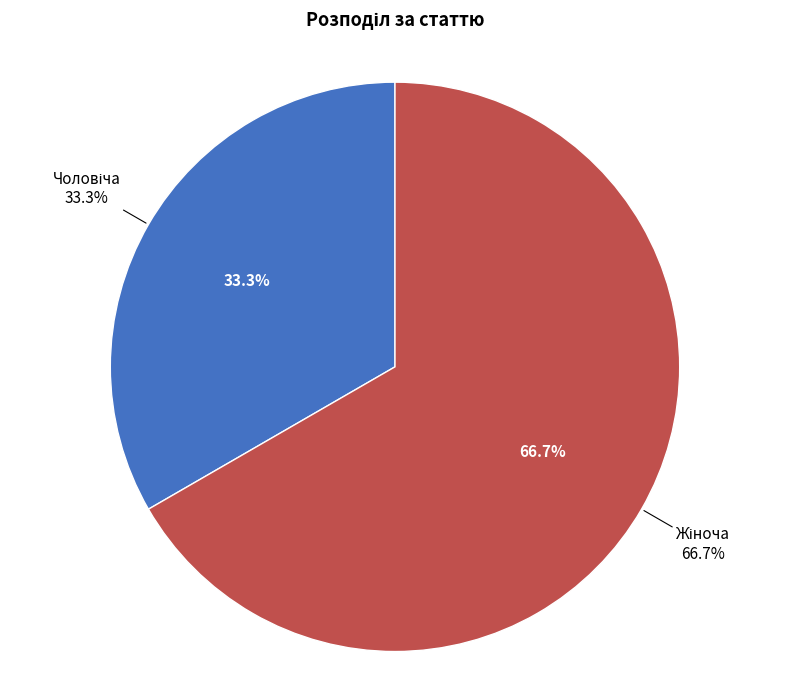

The Жіноча slice represents 67% of the pie. True or false?

True